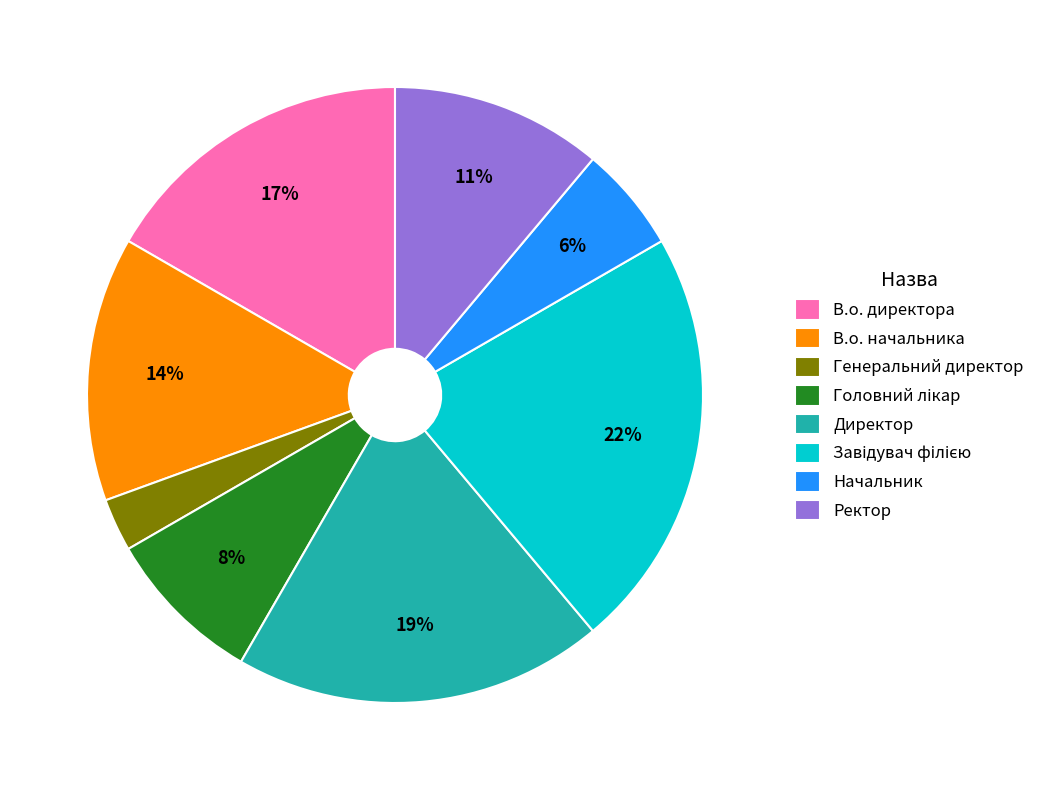

Is the sum of В.о. директора and Ректор greater than half?

No